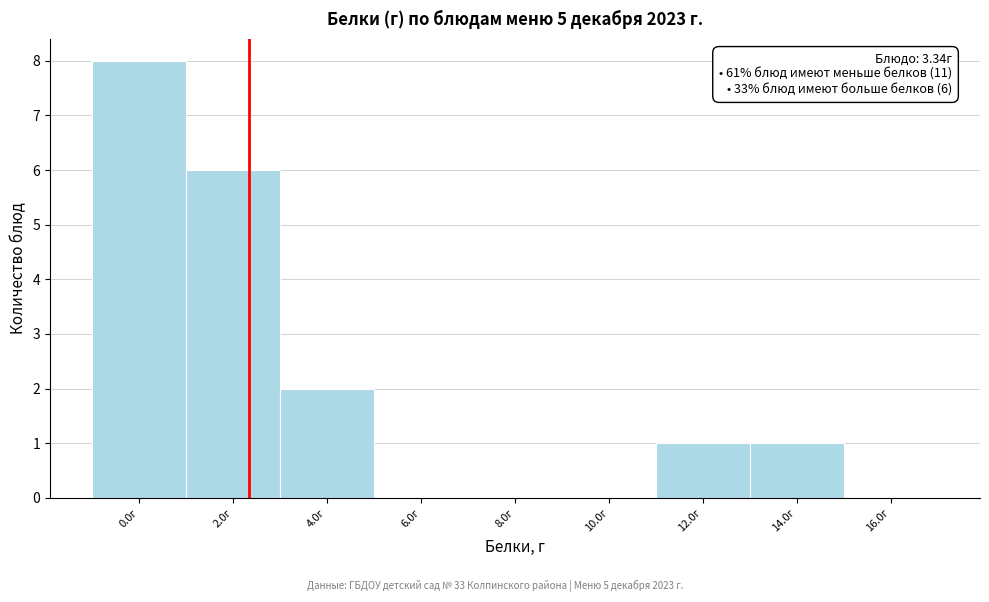

Reading left to right, list all the values displayed in this chart.

0.0г=8	2.0г=6	4.0г=2	6.0г=0	8.0г=0	10.0г=0	12.0г=1	14.0г=1	16.0г=0